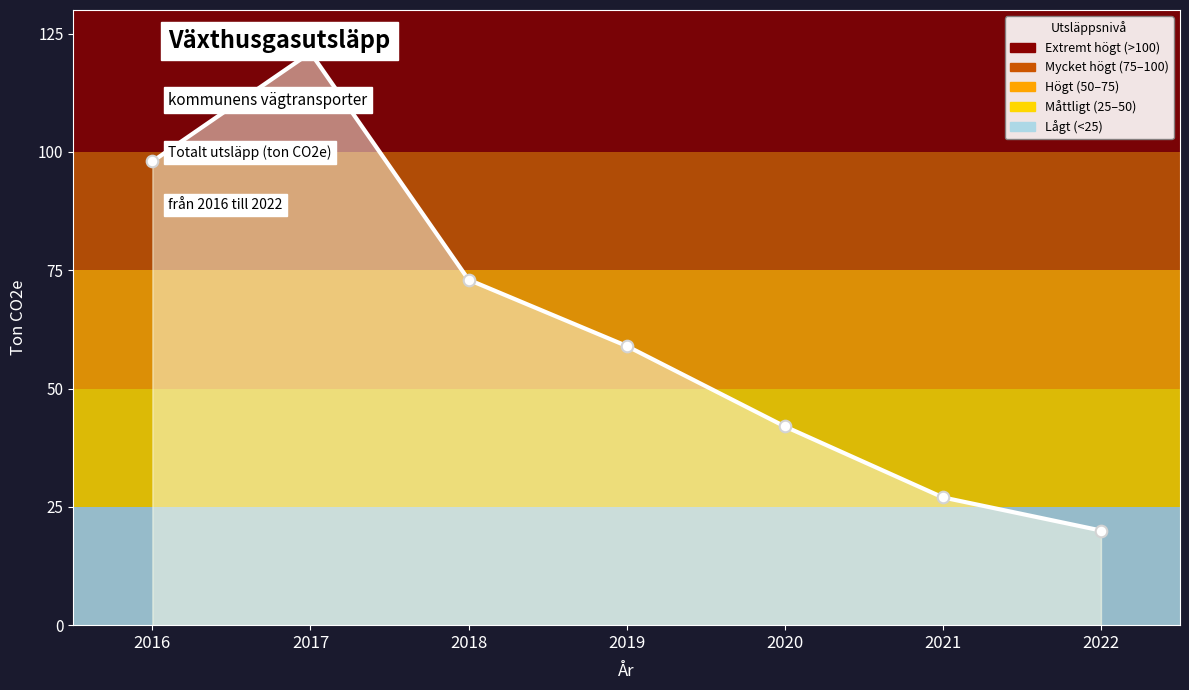

Which has a higher value, 2016 or 2018?

2016